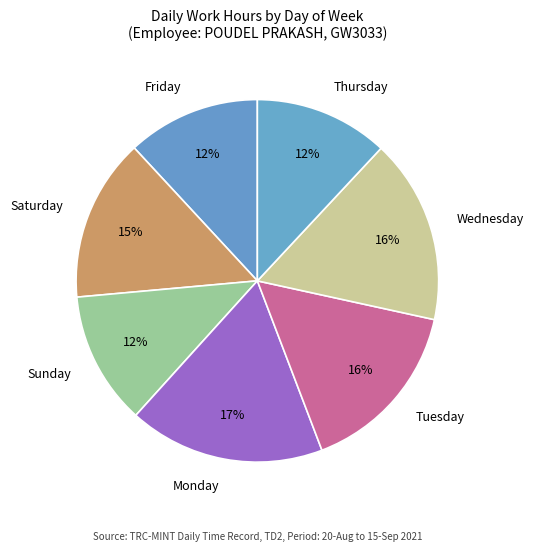

Does any single category account for the majority?

No